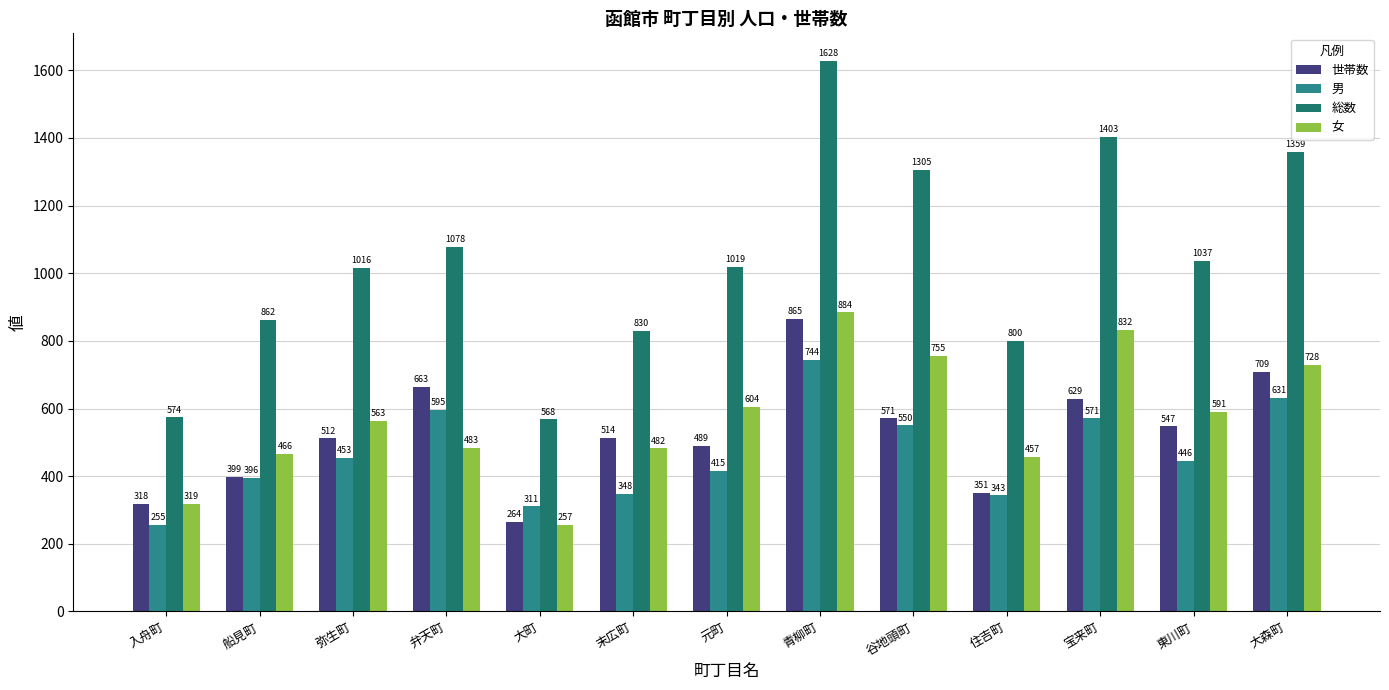

Is it true that 男 equals 396 at 船見町?

True